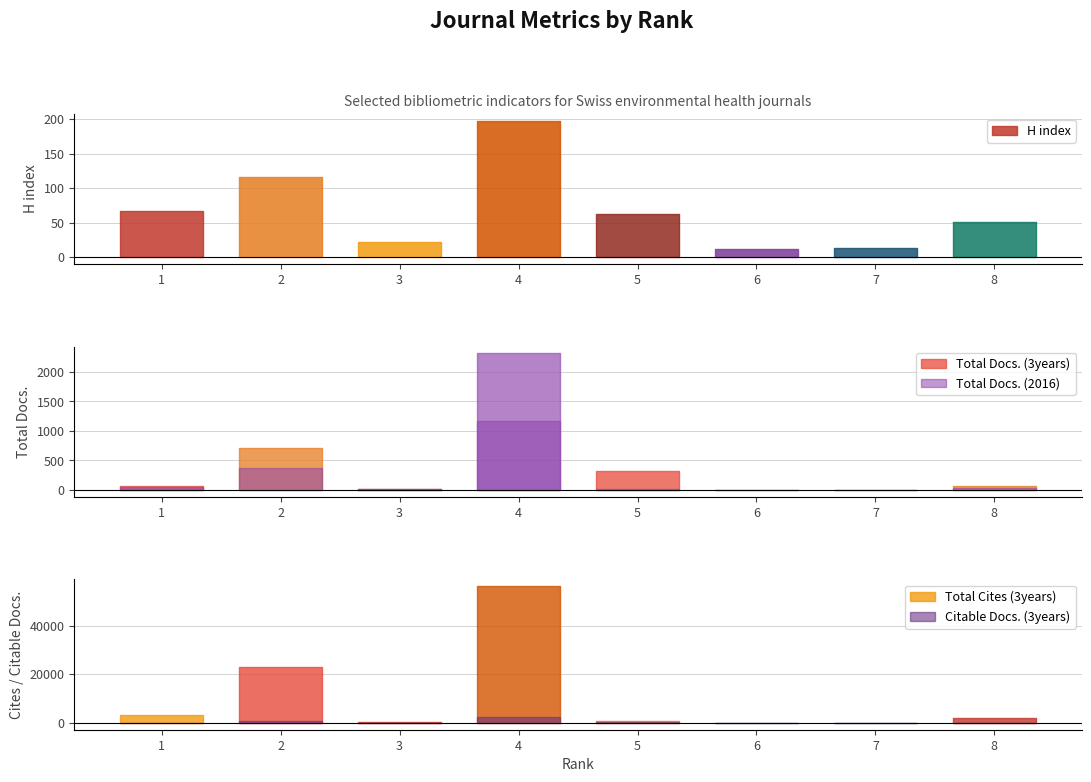

What is the sum of the H index values at 3 and 1?

89